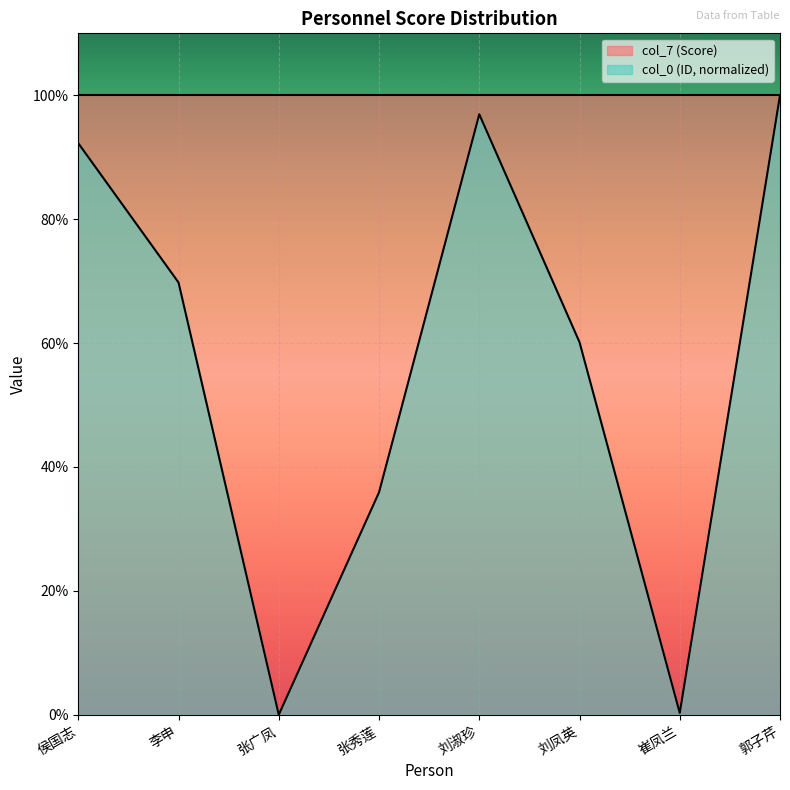

Approximately how many times larger is the value at 侯国志 compared to 李申?

1.3